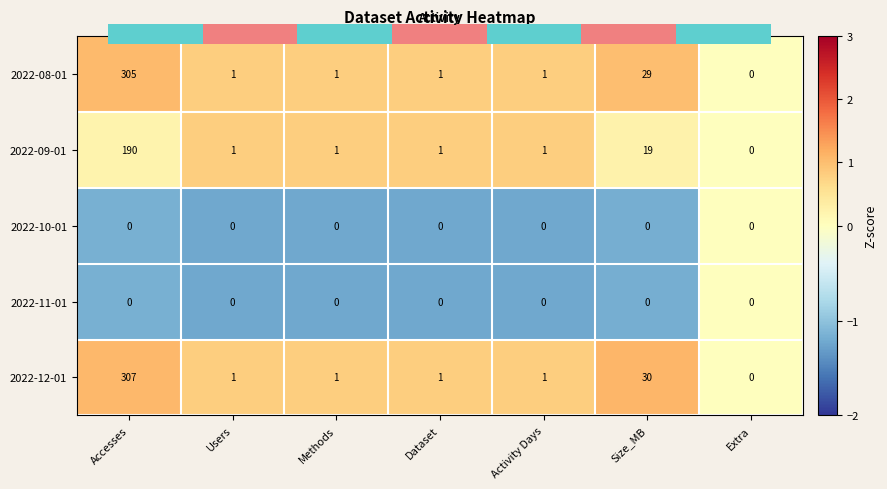

What is the difference between the maximum and minimum values in the 2022-09-01 series?

190